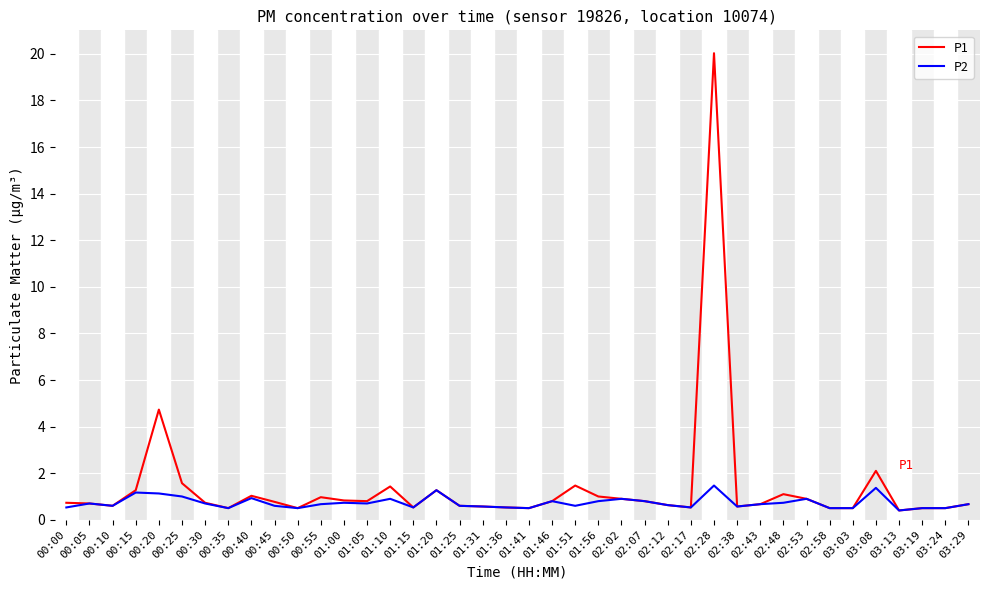

What is the maximum value for P2?

1.5